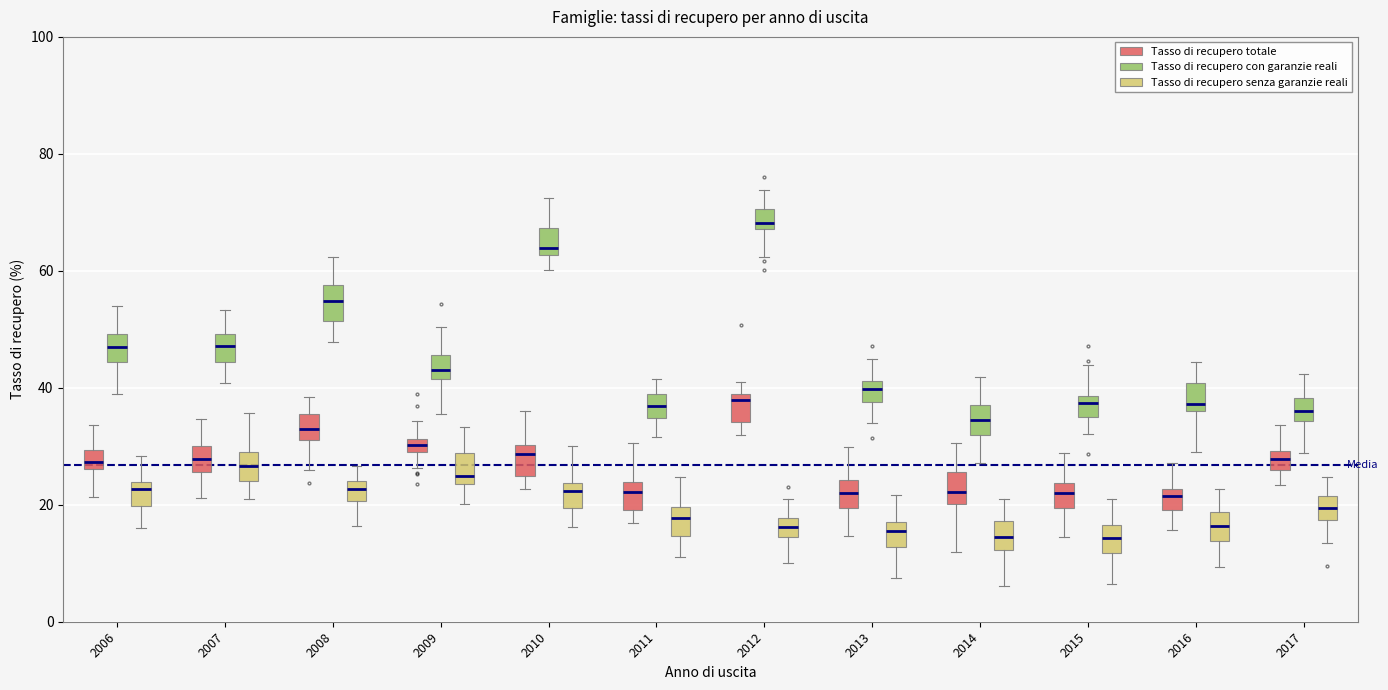

Where is the upper edge of the box for 2012 (Tasso di recupero con garanzie reali) on the y-axis? The values are not printed on the chart, so give them approximately, as read against the axis.

70